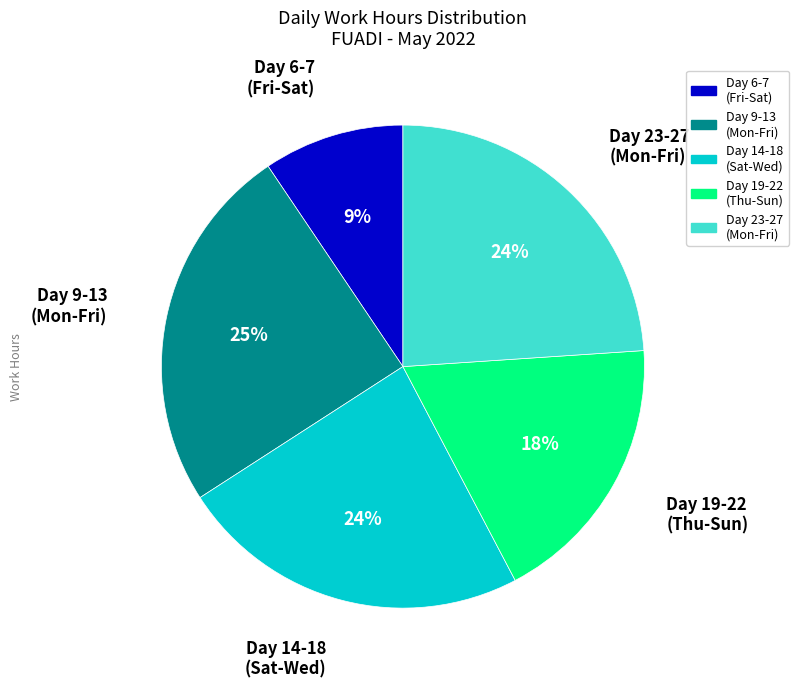

To the nearest percent, what percentage of the pie is Day 23-27 (Mon-Fri)?

24%